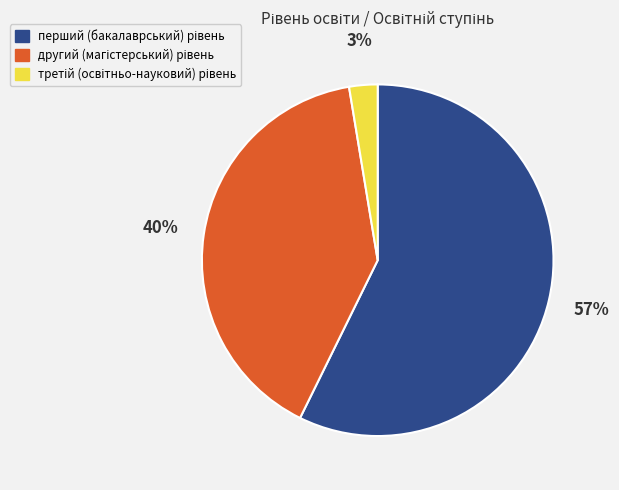

To the nearest percent, what is the average slice percentage?

33%